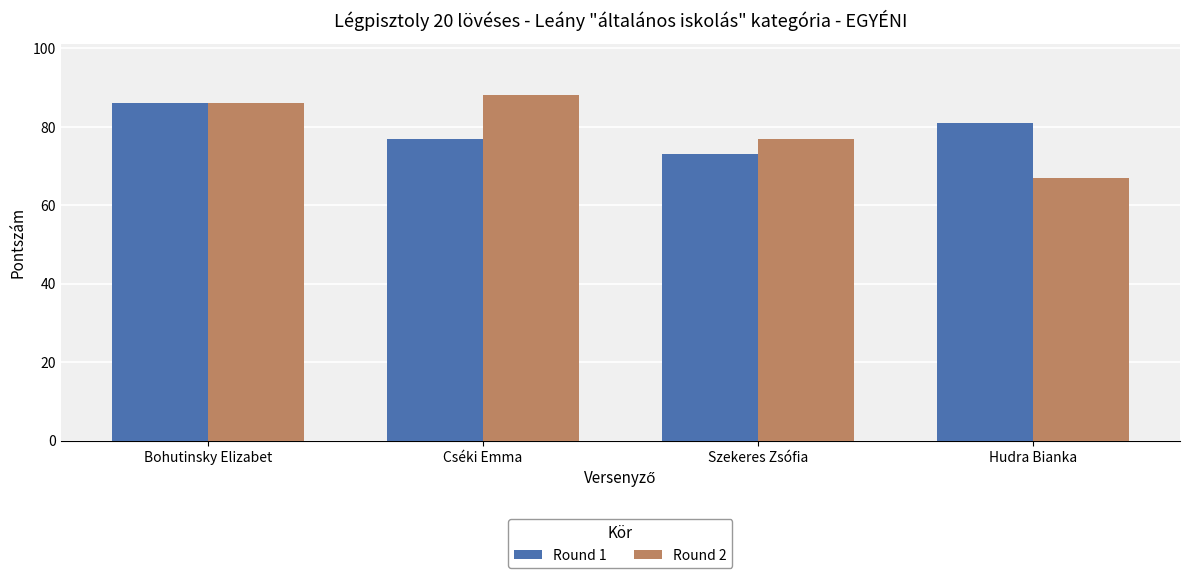

What is the smallest value displayed?

67